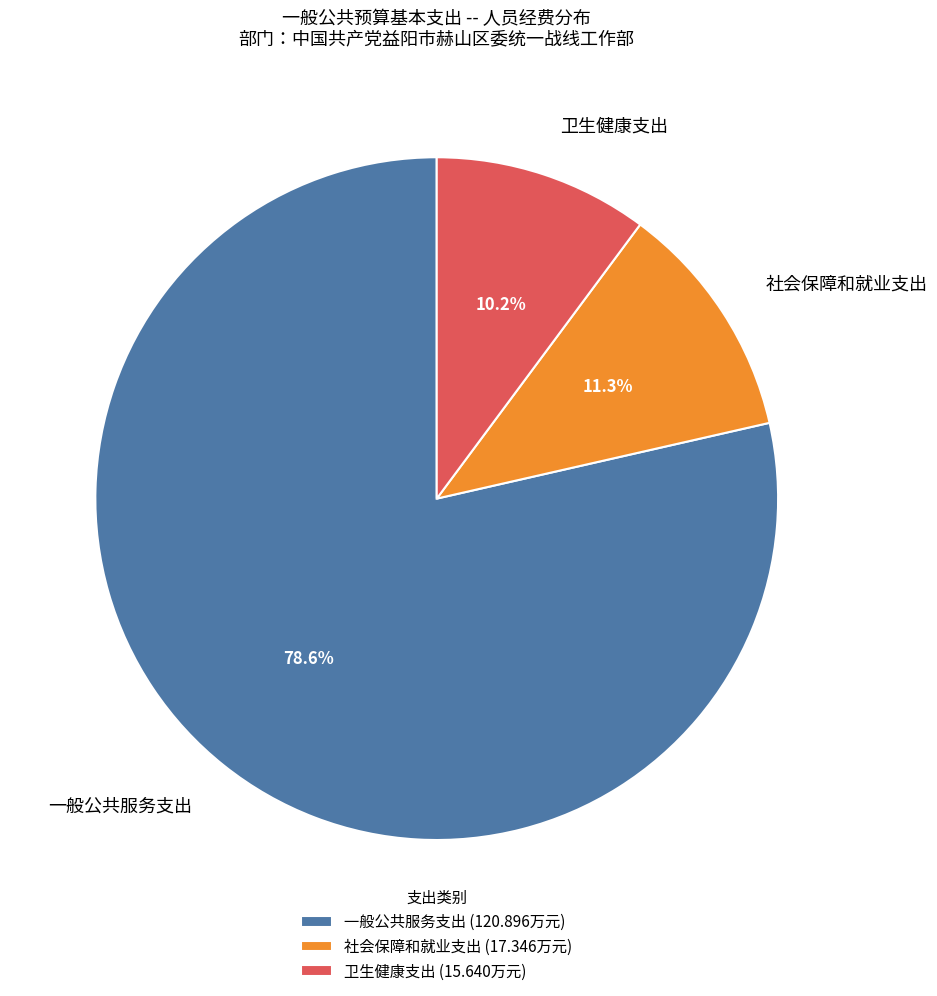

What is the total percentage of 社会保障和就业支出 and 一般公共服务支出?

89.8%